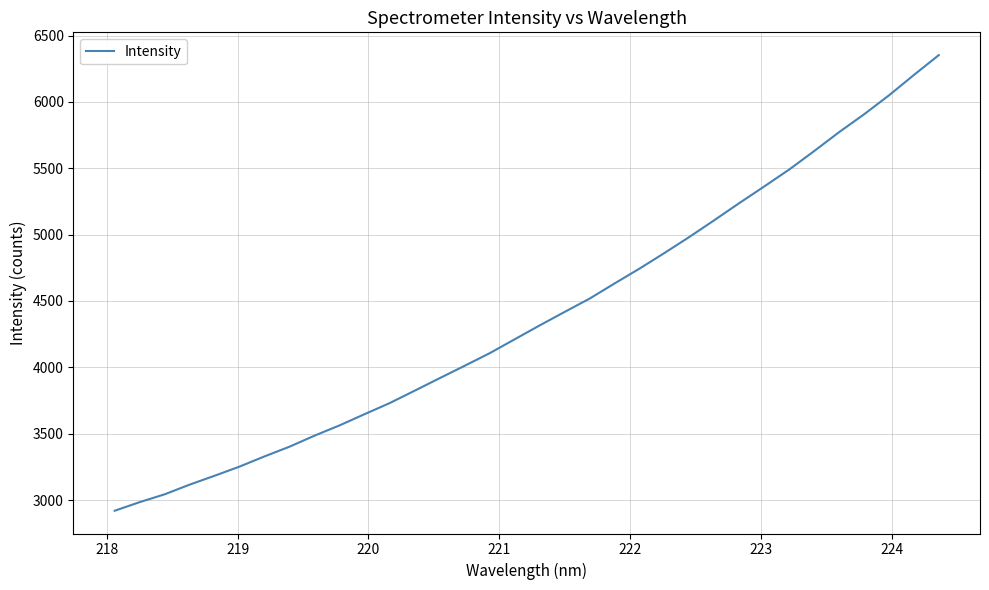

True or false: the data has more than 0 interior local peaks.

False